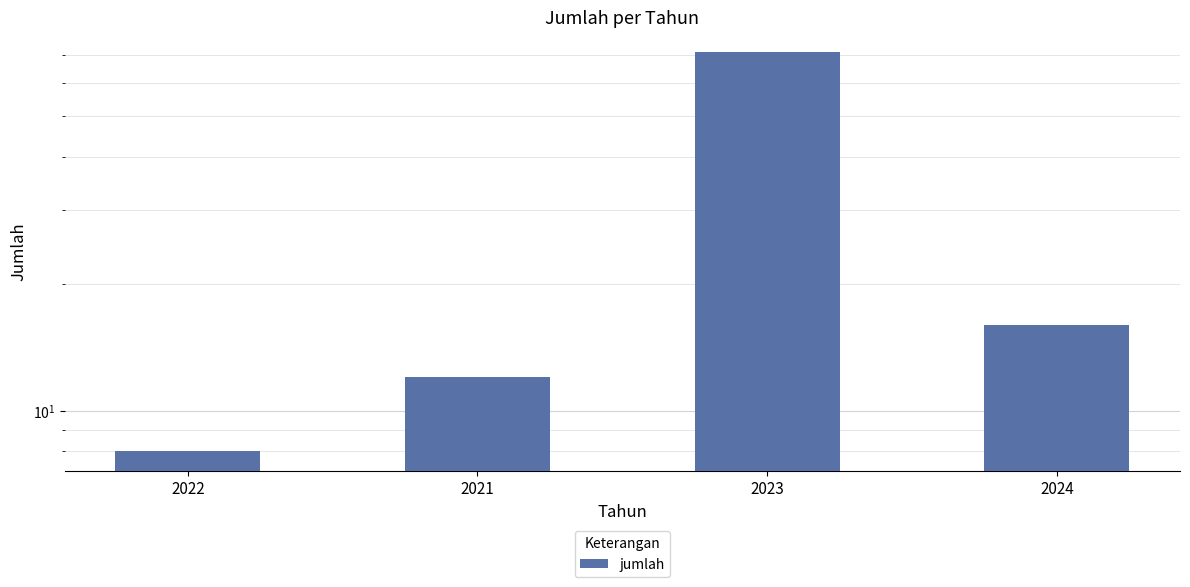

What is the difference between the maximum and minimum values?

63